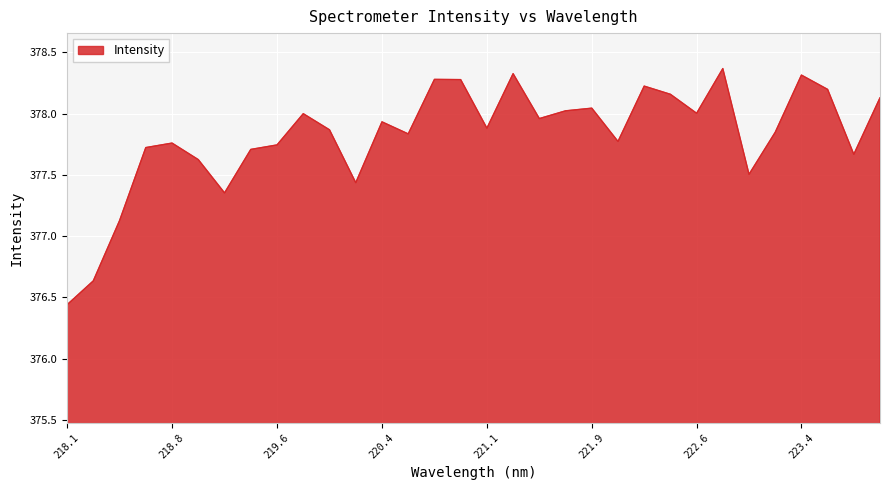

Count the number of data series in this chart.

1